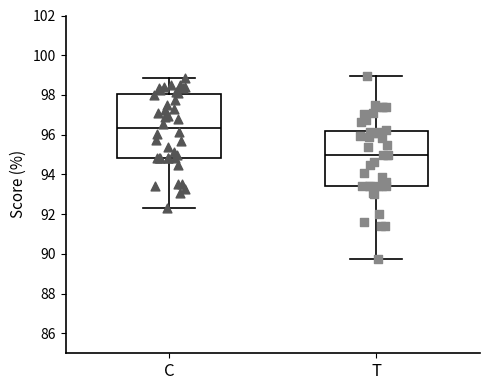

Which box is the tallest, from its lower edge to its upper edge?

C